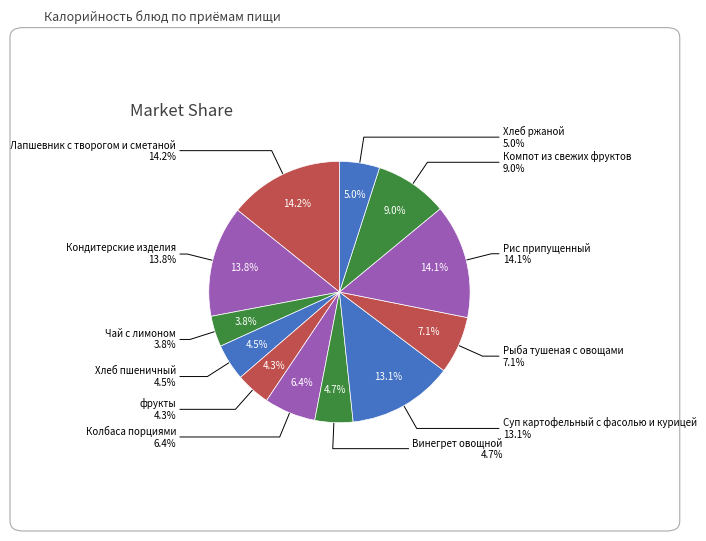

How many segments does this pie chart have?

12